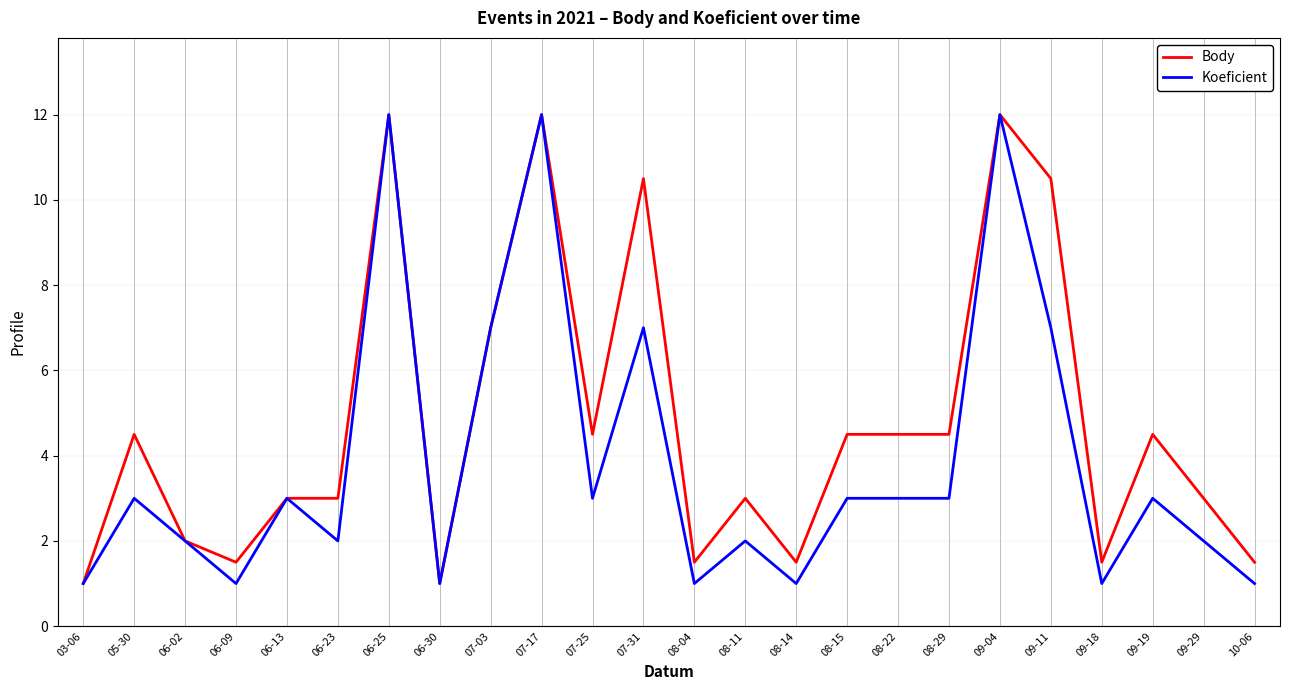

What position from the left is 08-14?

15